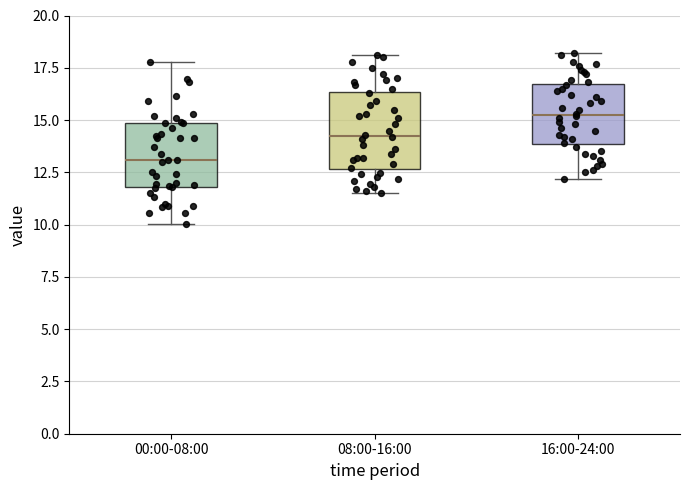

Comparing the boxes themselves (not the whiskers), which one is the tallest?

08:00-16:00